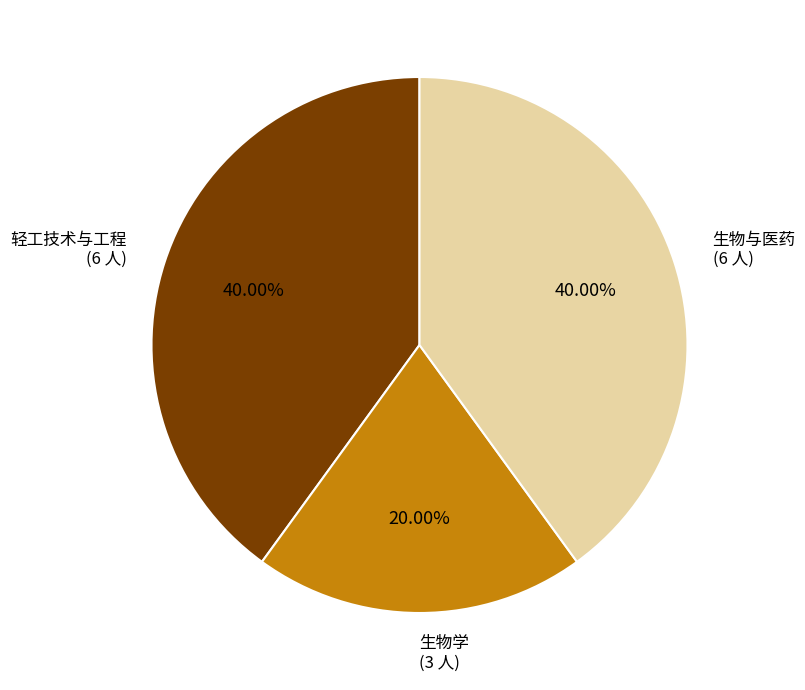

Is there a majority slice in this chart?

No